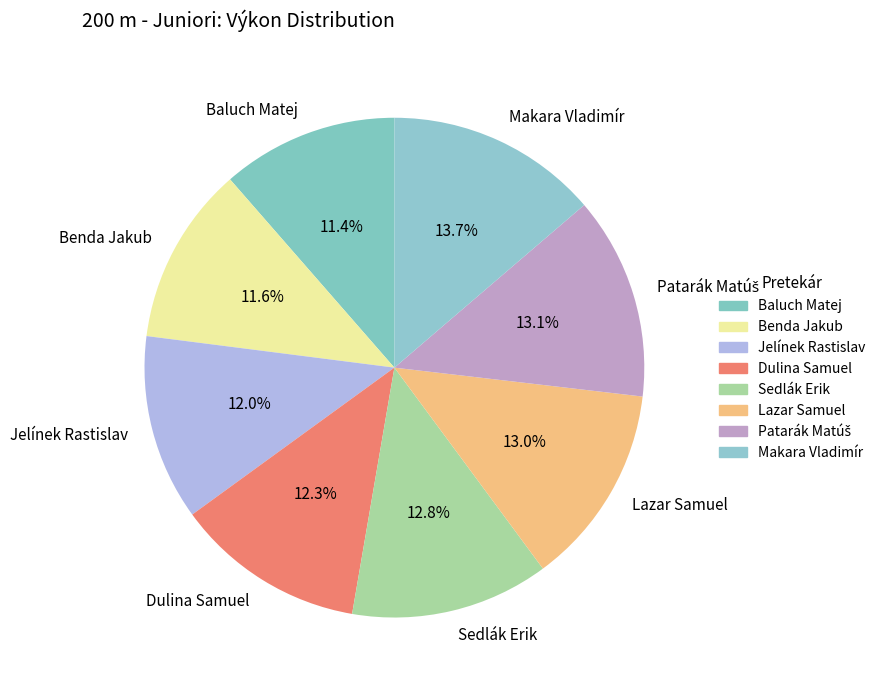

Which slice is the largest?

Makara Vladimír